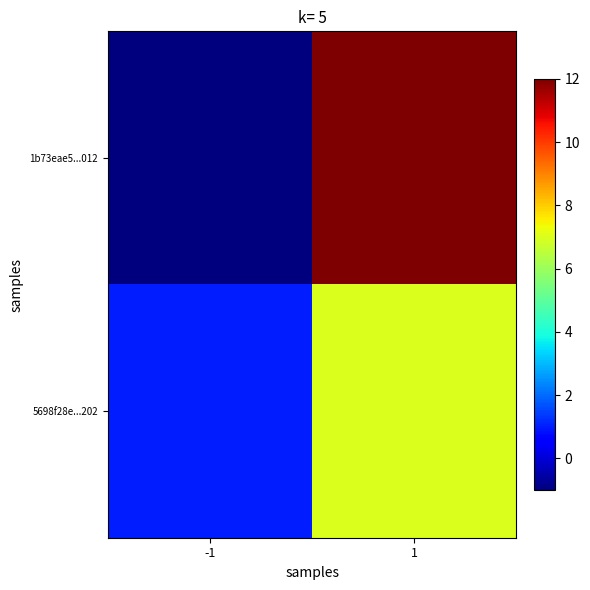

Reading left to right, list all the values displayed in this chart.

1b73eae5...012: -1=-1	1=12
5698f28e...202: -1=1	1=7